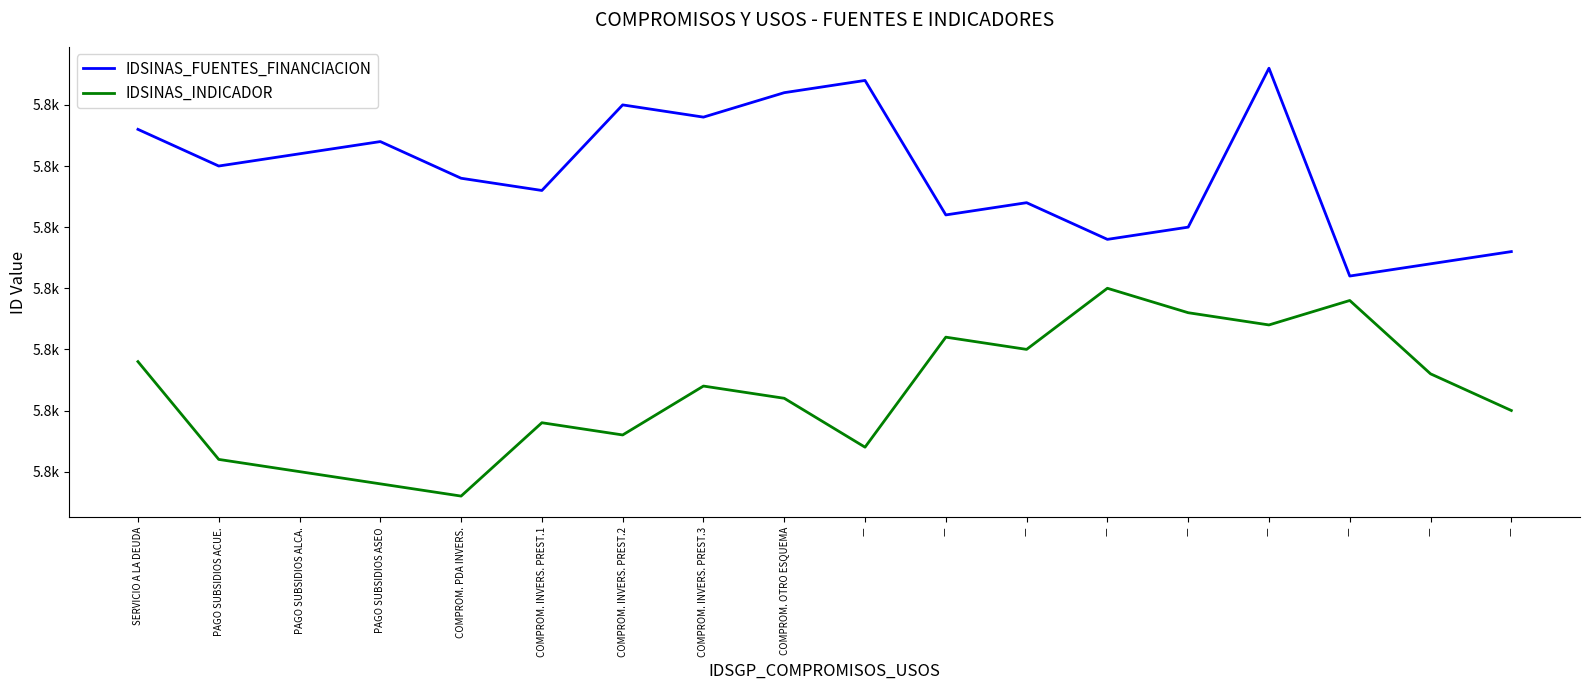

True or false: IDSINAS_FUENTES_FINANCIACION has more than 1 interior local peaks.

True